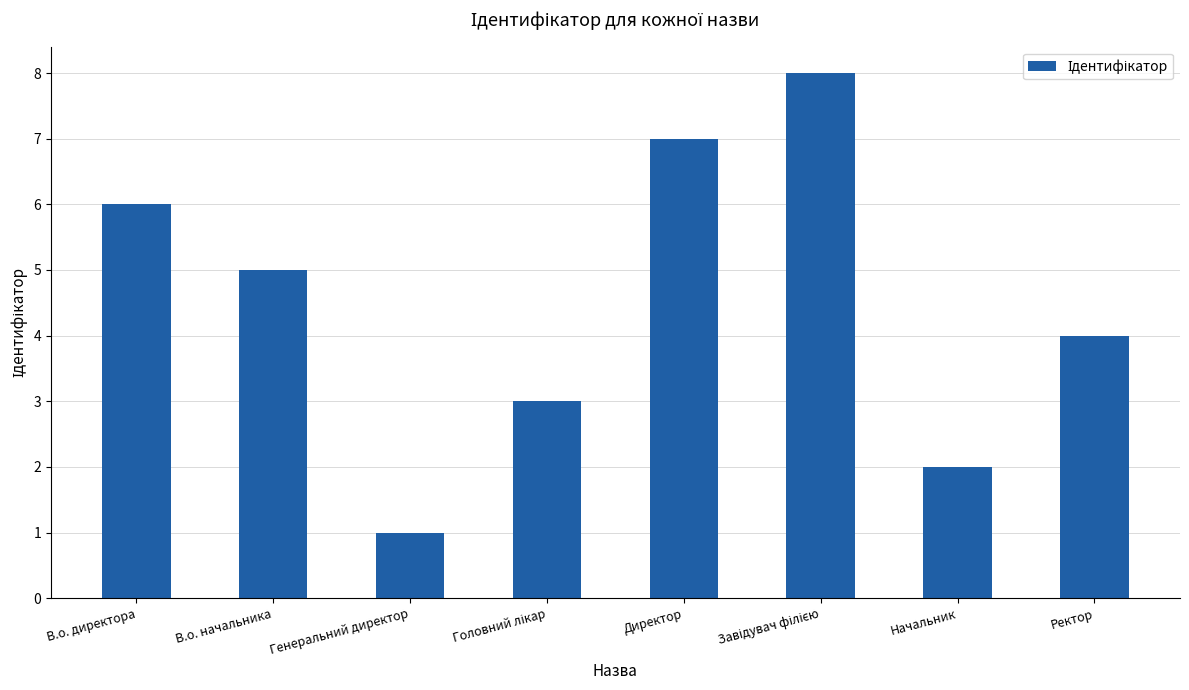

What is the minimum value shown in the chart?

1